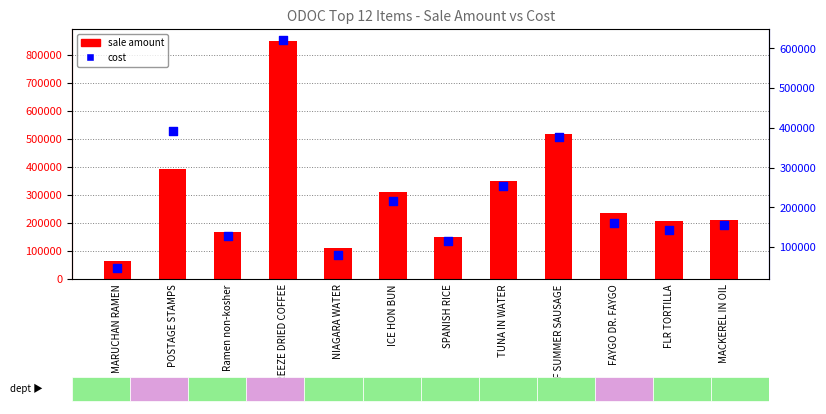

What are all the series names shown in the legend?

sale amount, cost